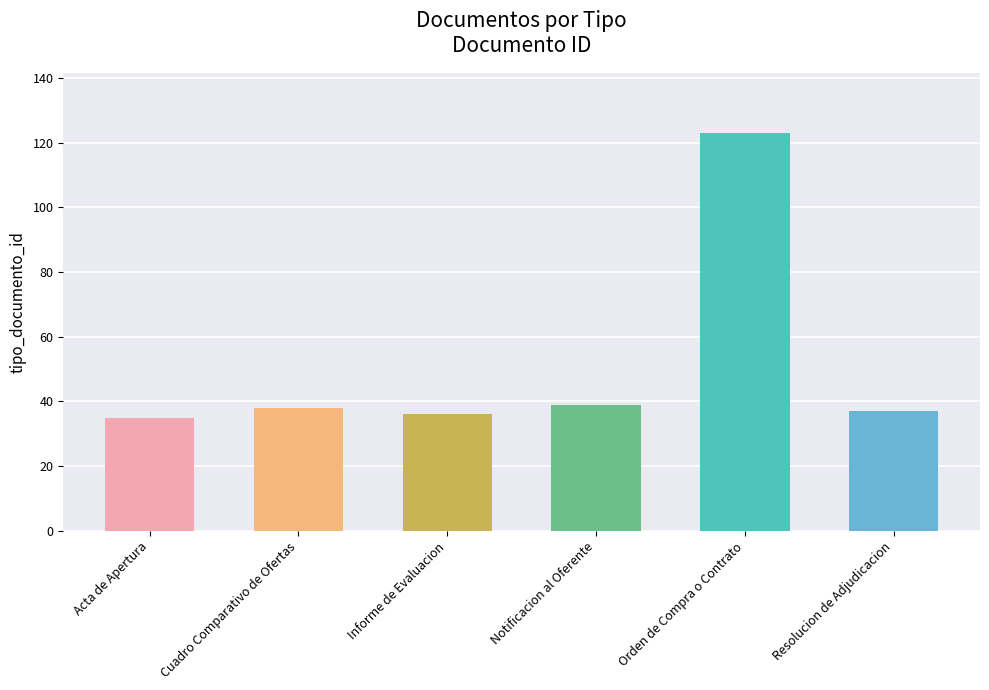

What is the ratio of the value at Orden de Compra o Contrato to the value at Informe de Evaluacion?

3.4